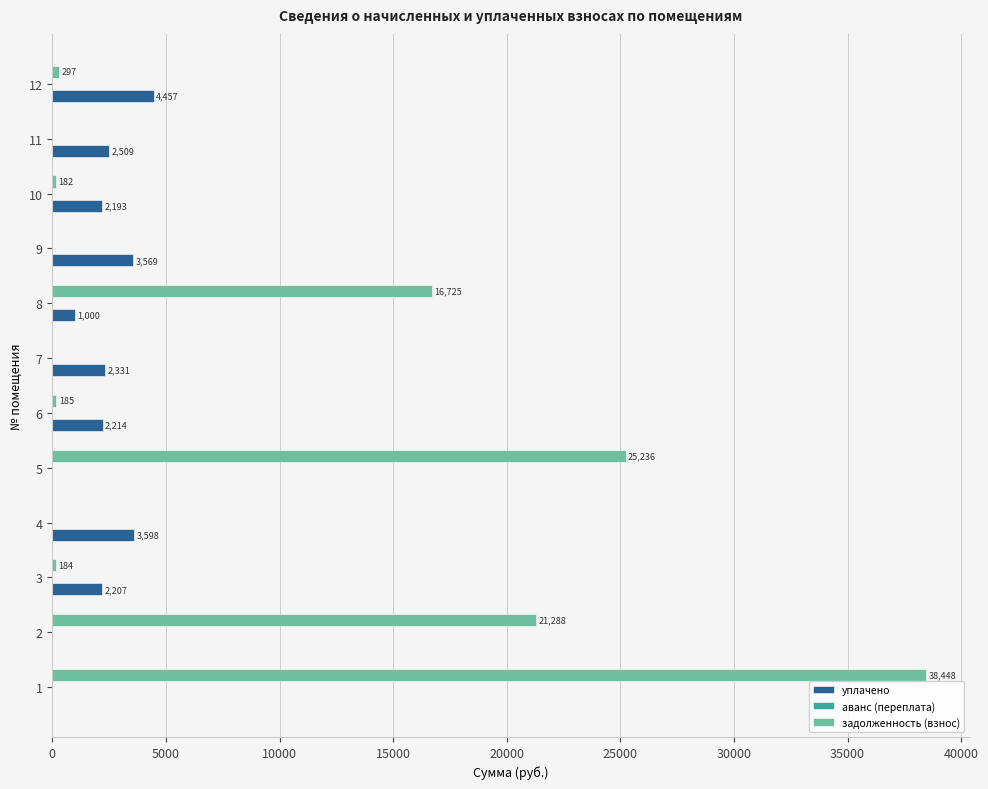

Which series has the largest total across all categories?

задолженность (взнос)